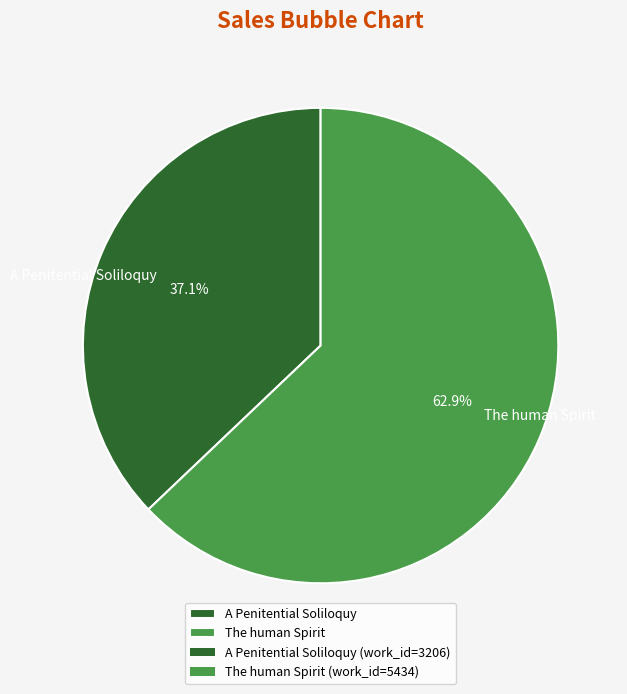

How many slices are in this pie chart?

2